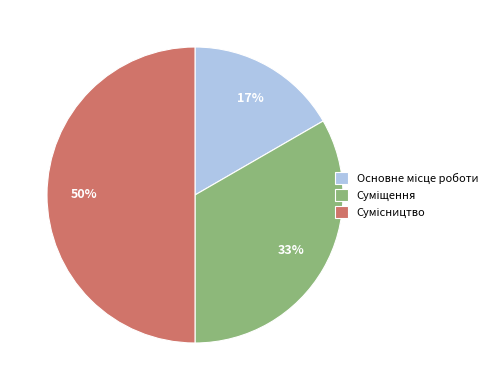

To the nearest percent, what is the average slice percentage?

33%